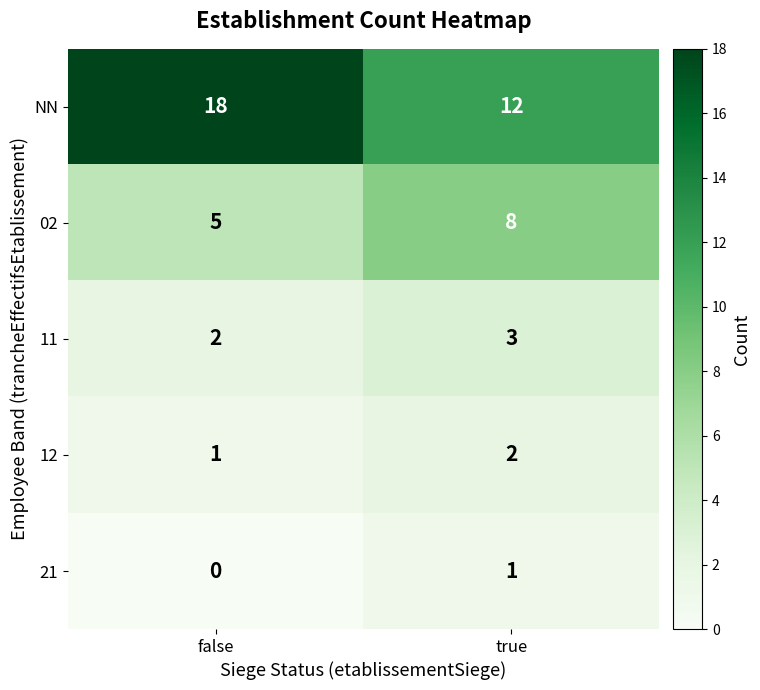

What is the spread (max minus min) of values at false?

18